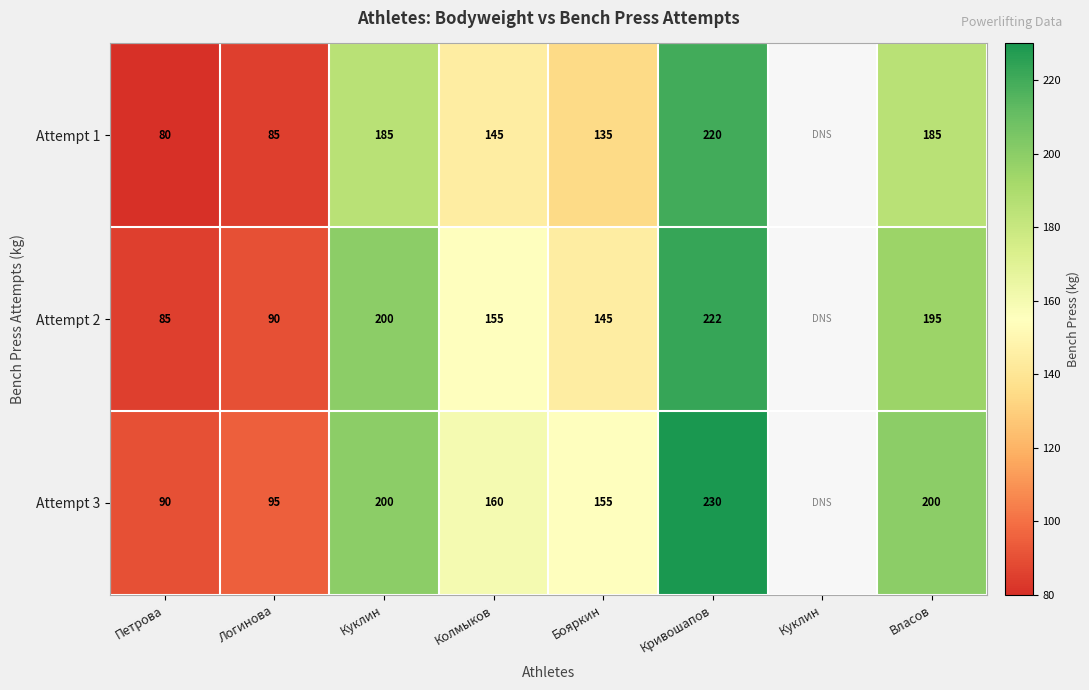

Where is Attempt 3 nearest to the value 160?

Колмыков